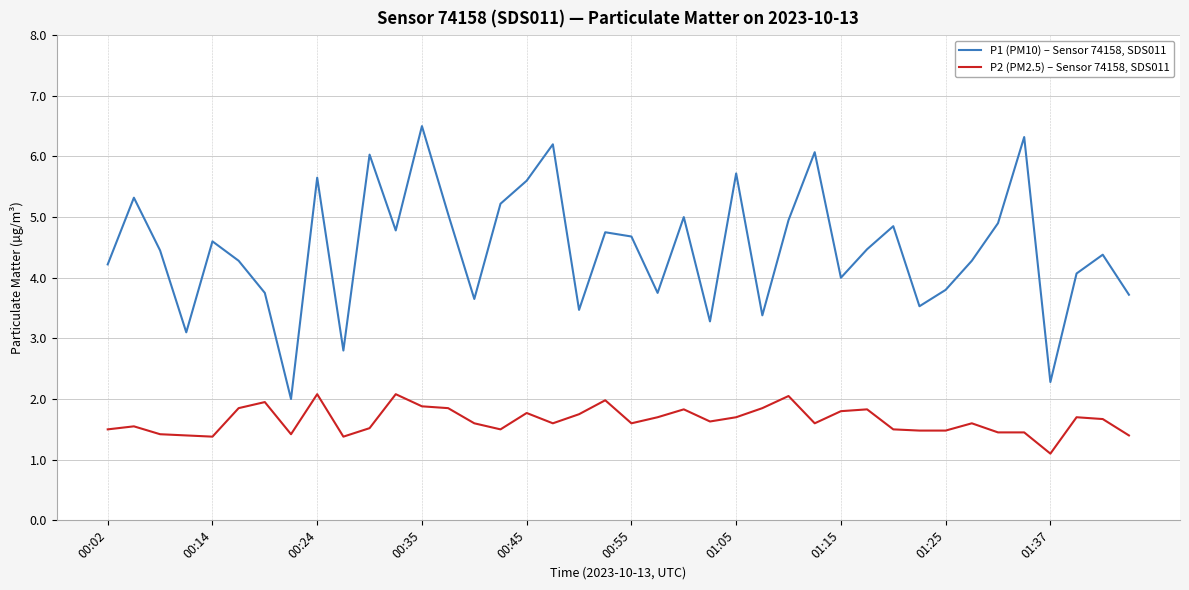

What is the maximum value for P2 (PM2.5) – Sensor 74158, SDS011?

2.1